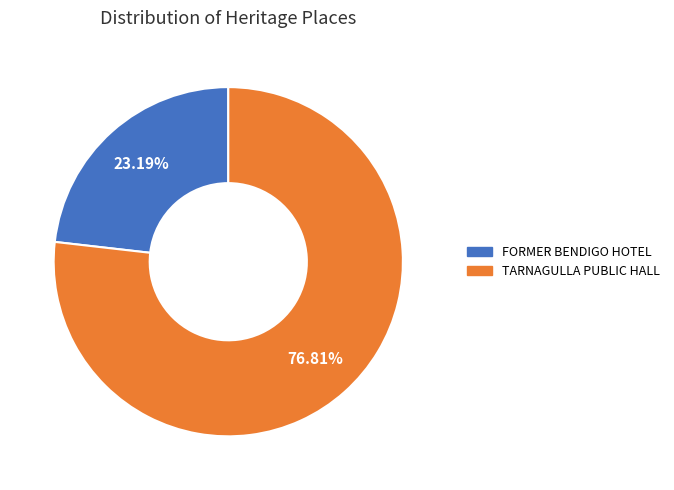

To the nearest percent, what is the average slice percentage?

50%